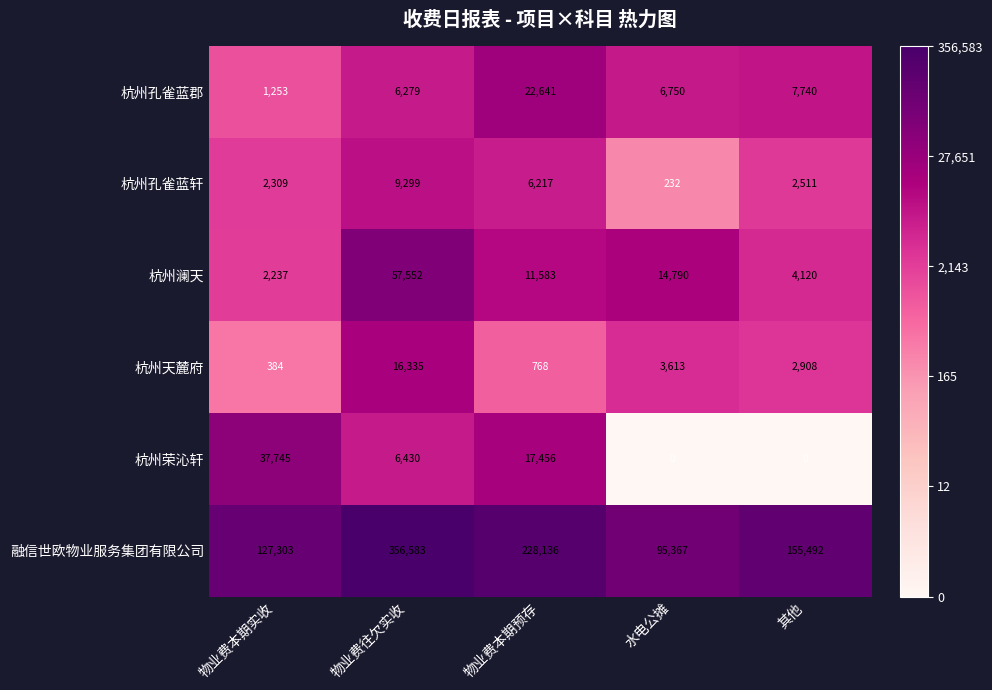

What is the highest value of the 杭州澜天 series?

57552